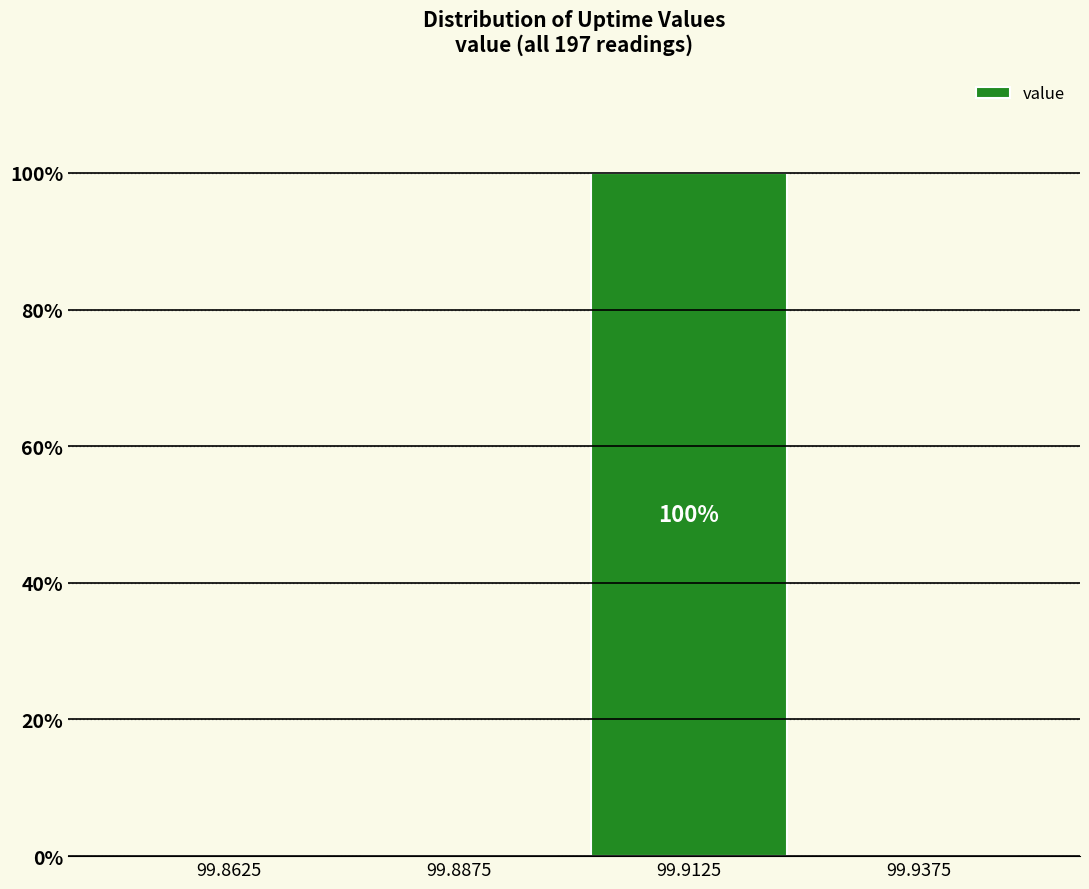

Over which range of the x-axis is the bar tallest?

99.900 to 99.925